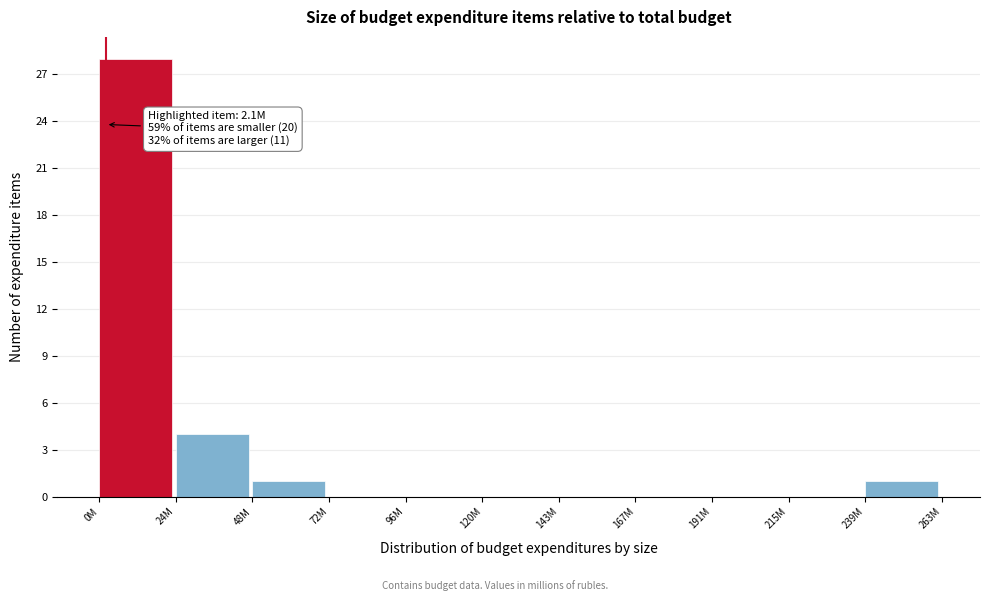

Reading left to right, transcribe all the data shown in this chart.

0M=28	24M=4	48M=1	72M=0	96M=0	120M=0	143M=0	167M=0	191M=0	215M=0	239M=1